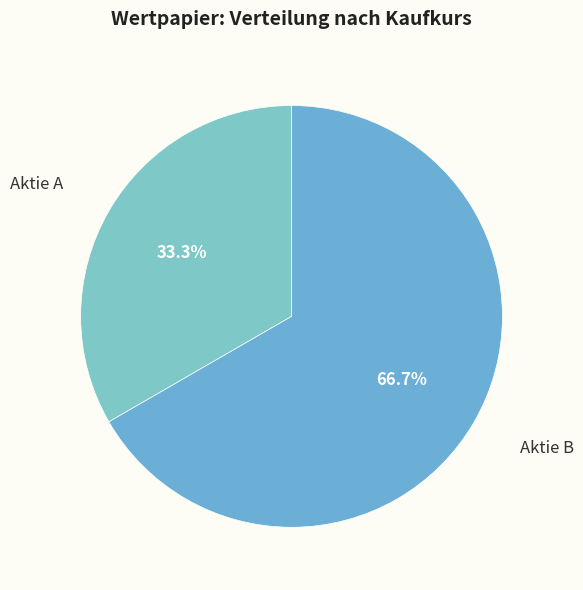

What percentage is the Aktie A slice, to the nearest percent?

33%